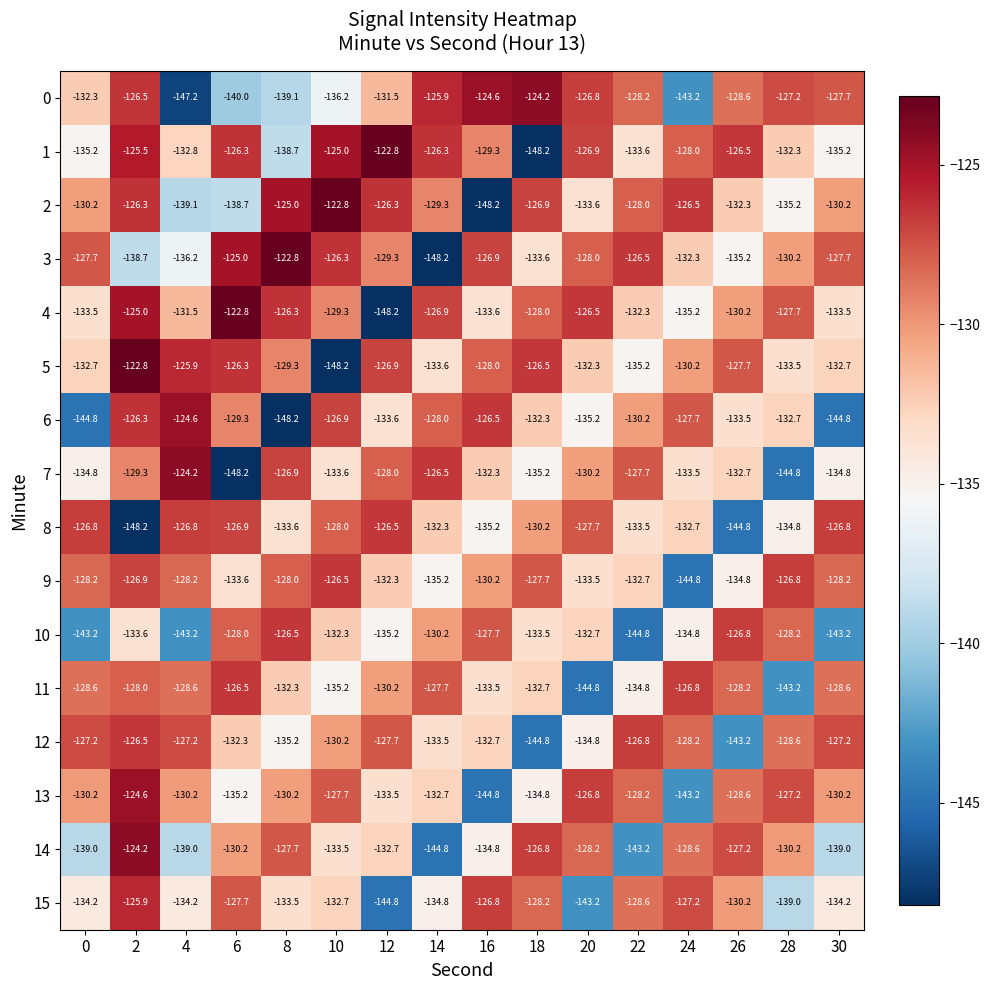

What is the sum of all 15 values?

-2125.2